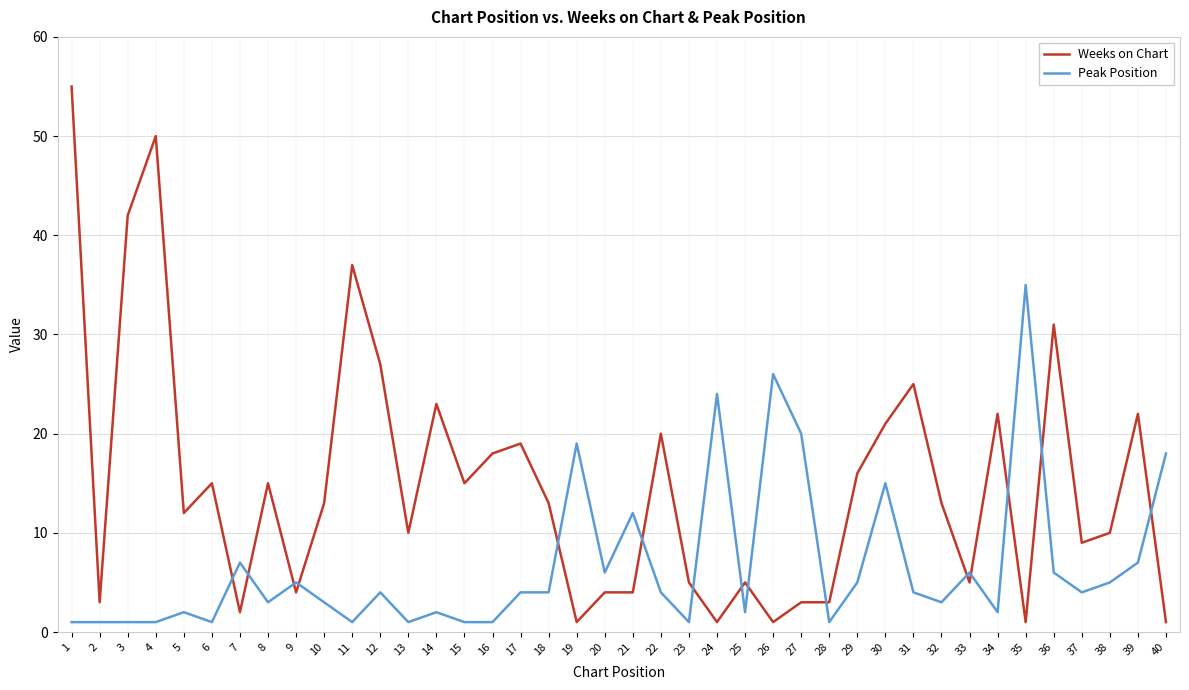

Where is the first local minimum for Weeks on Chart?

2